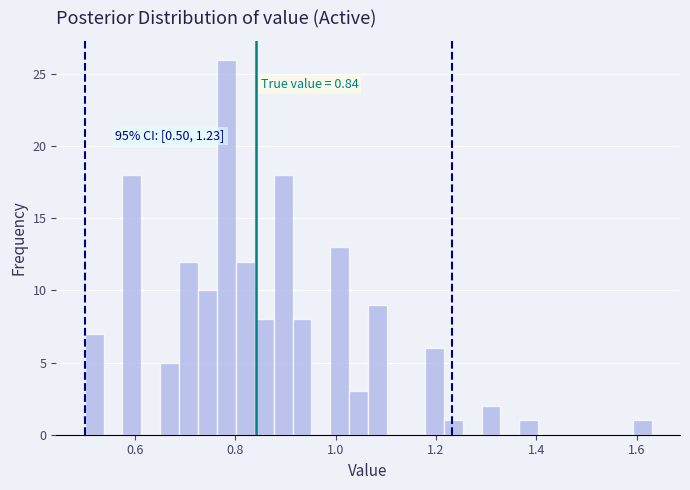

Around what value on the x-axis is the tallest bar? Give the approximate position of its centre, as read against the axis.

0.78